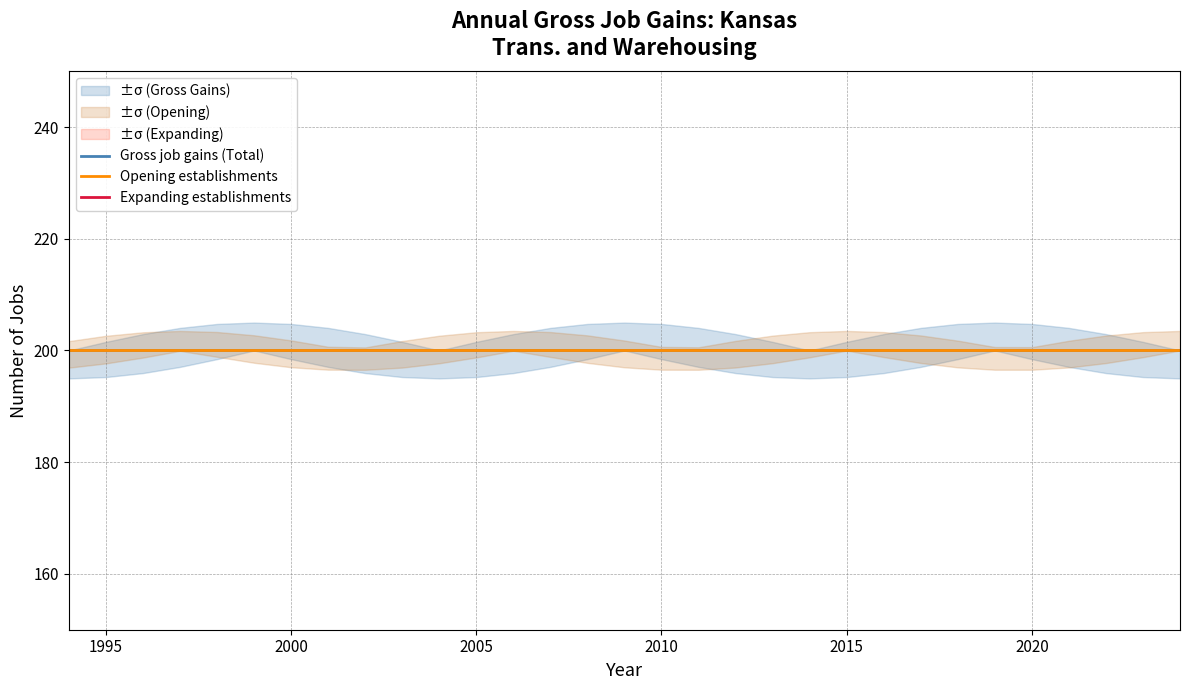

True or false: Gross job gains (Total) and Opening establishments cross at least once.

False